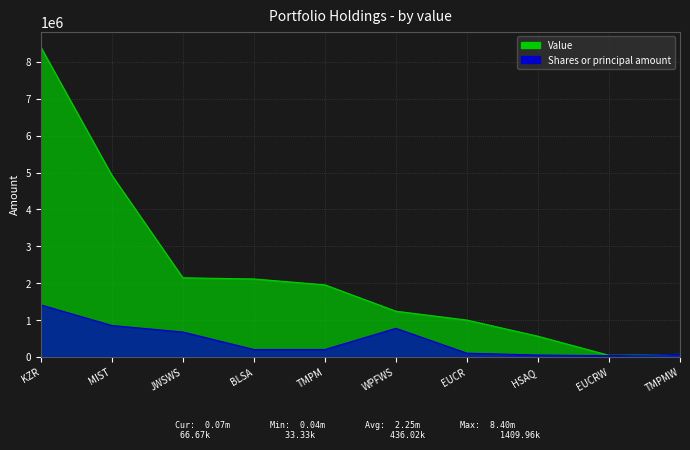

Reading right to left, extract all data points from this chart.

Value: 67000	42000	560000	998000	1239000	1954000	2114000	2145000	4929000	8403000
Shares or principal amount: 66666	33333	50000	99999	774375	200000	200000	674566	851291	1409956